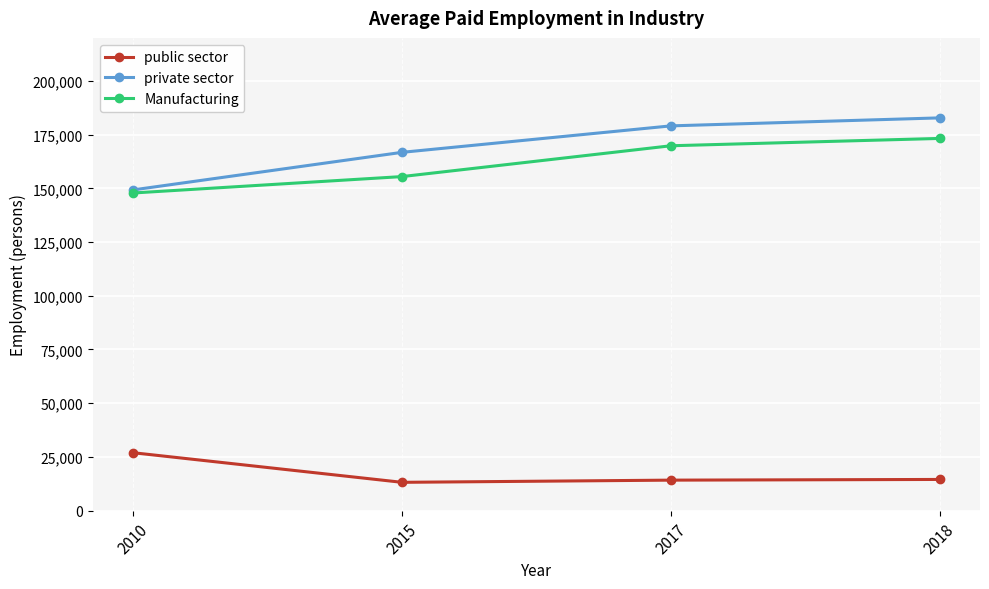

True or false: Manufacturing has more than 2 interior local peaks.

False